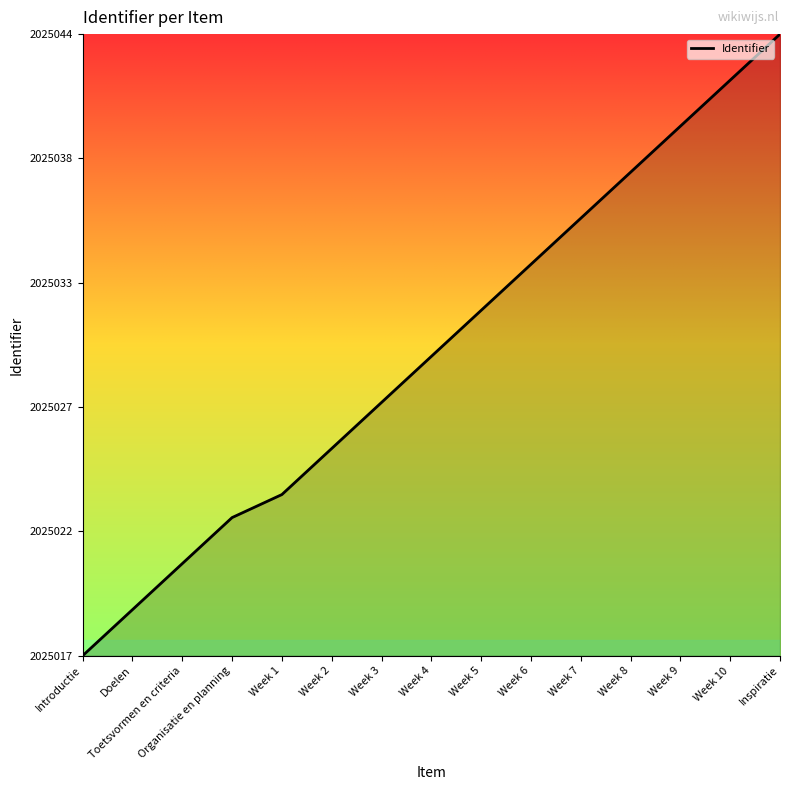

Is this an area chart (filled region under the line)?

Yes